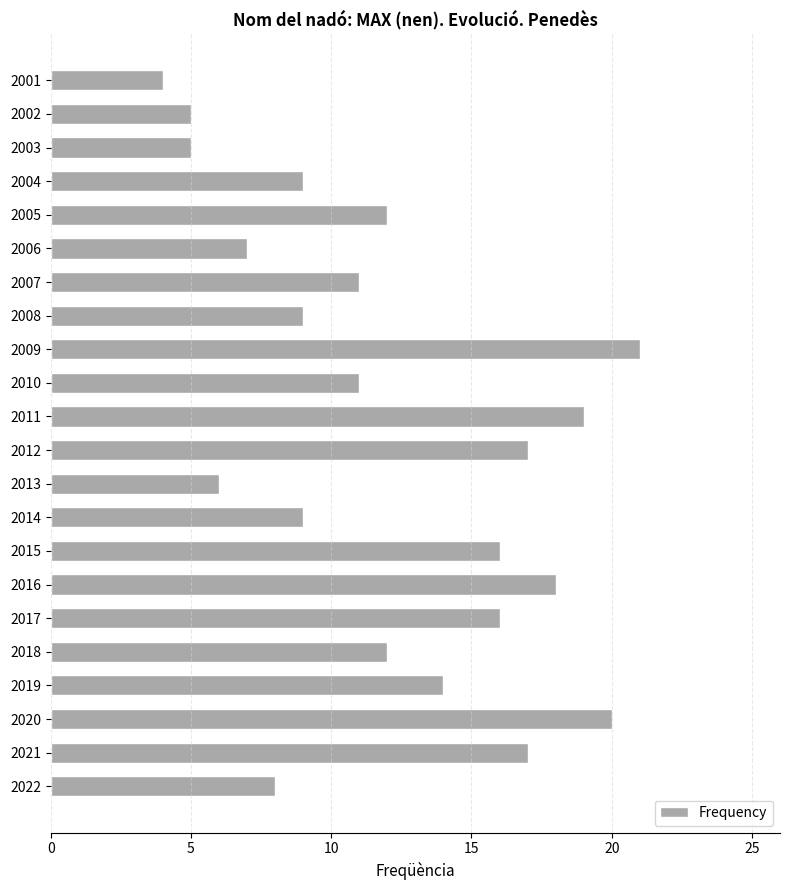

Between 2018 and 2016, which is larger?

2016